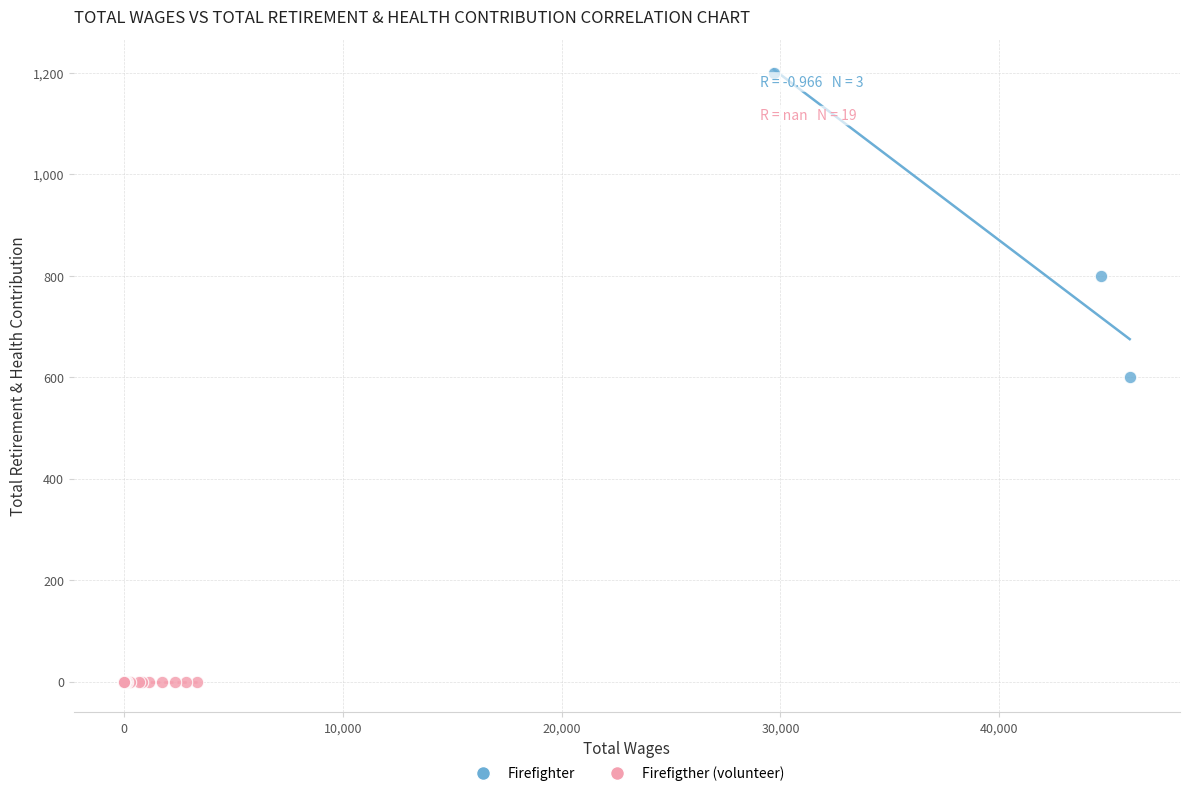

Which series reaches the minimum Y coordinate?

Firefigther (volunteer)